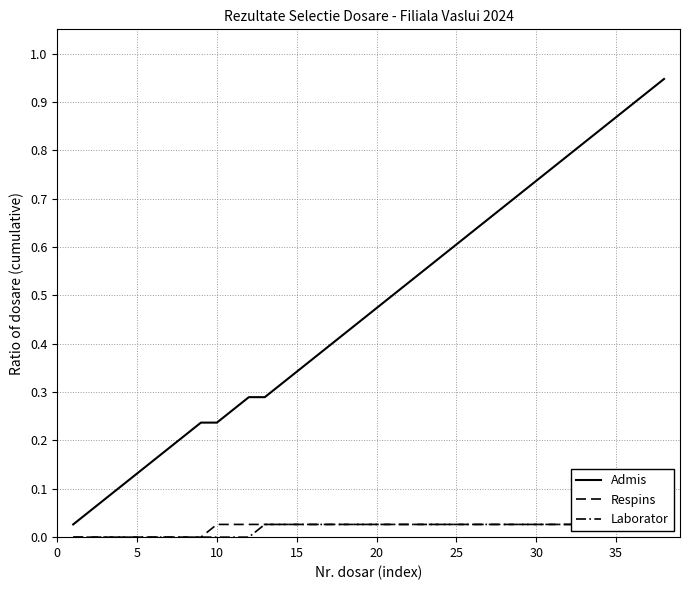

The Laborator series shows 0.0 at 25. True or false?

False